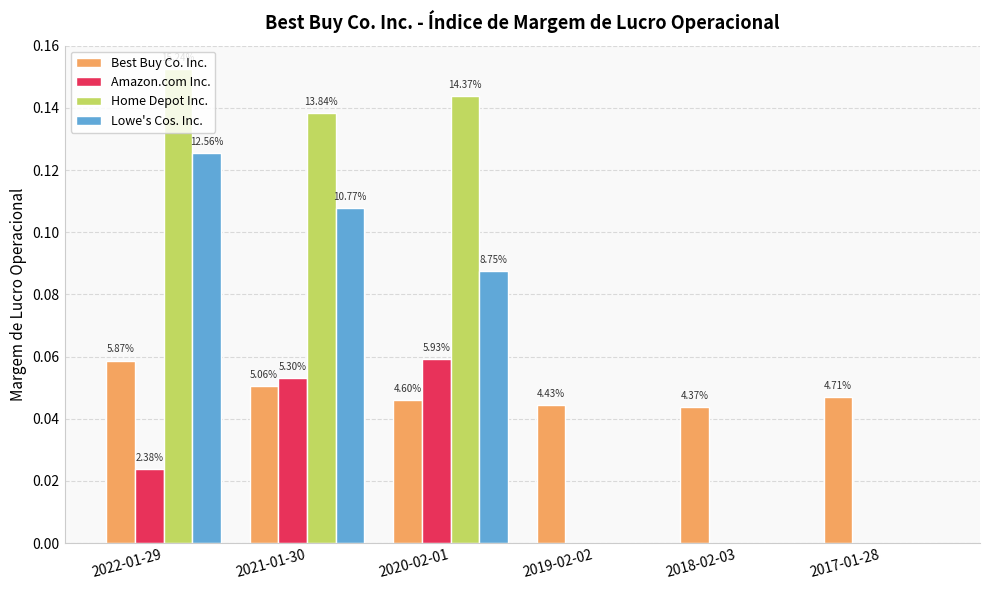

How many groups of bars are there?

6